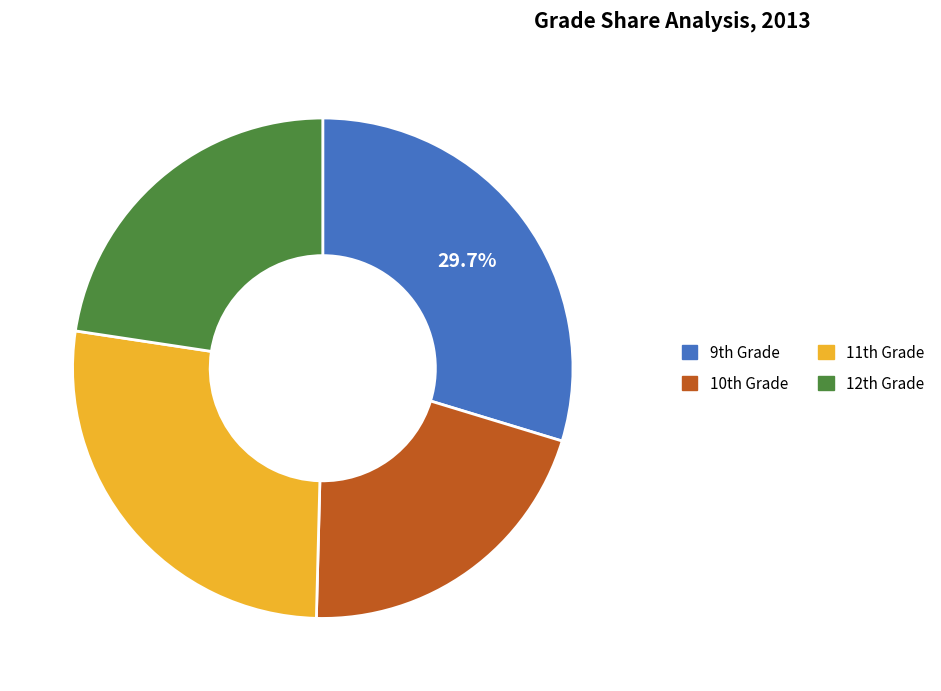

How many segments does this pie chart have?

4